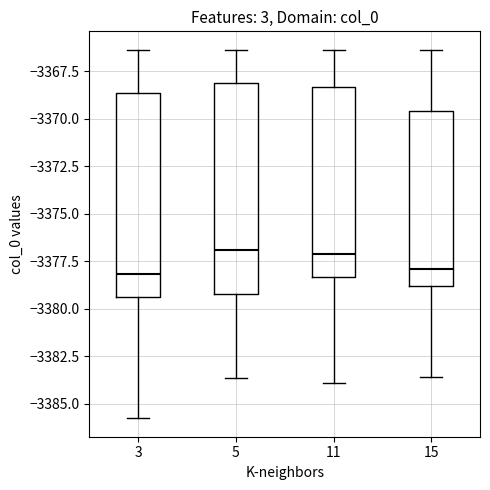

Where does the upper whisker of the box at x = 11 end on the y-axis? The values are not printed on the chart, so give them approximately, as read against the axis.

-3366.5